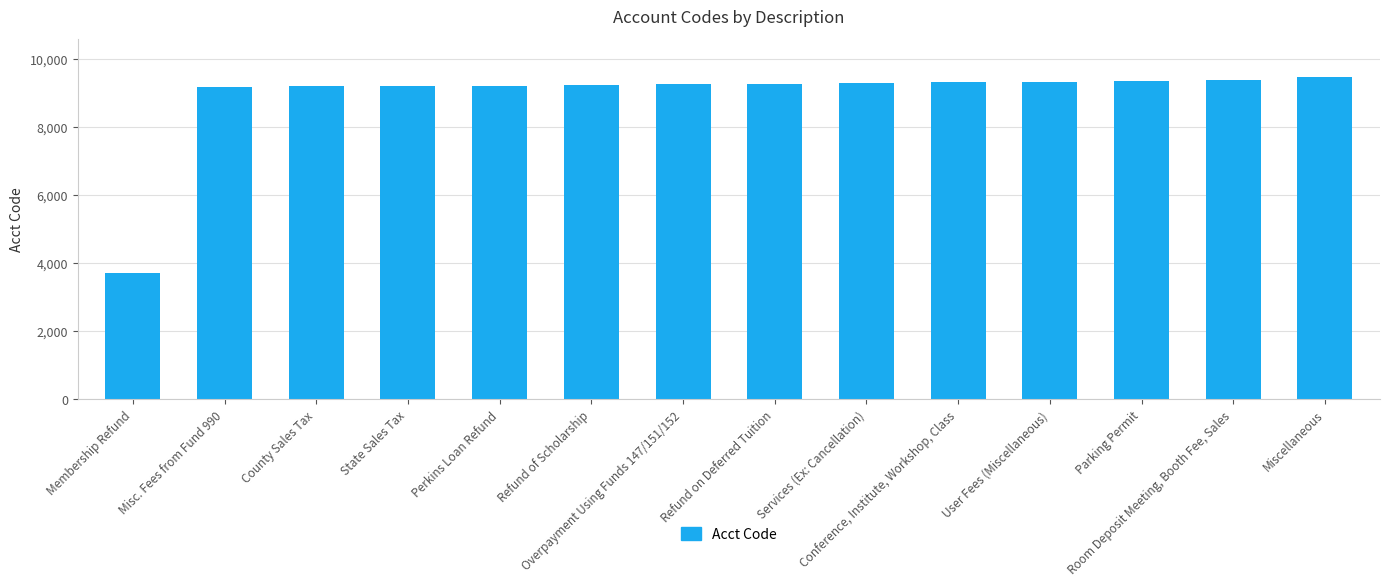

Rank the categories by value from lowest to highest.

Membership Refund, Misc. Fees from Fund 990, County Sales Tax, State Sales Tax, Perkins Loan Refund, Refund of Scholarship, Overpayment Using Funds 147/151/152, Refund on Deferred Tuition, Services (Ex: Cancellation), Conference, Institute, Workshop, Class, User Fees (Miscellaneous), Parking Permit, Room Deposit Meeting, Booth Fee, Sales, Miscellaneous